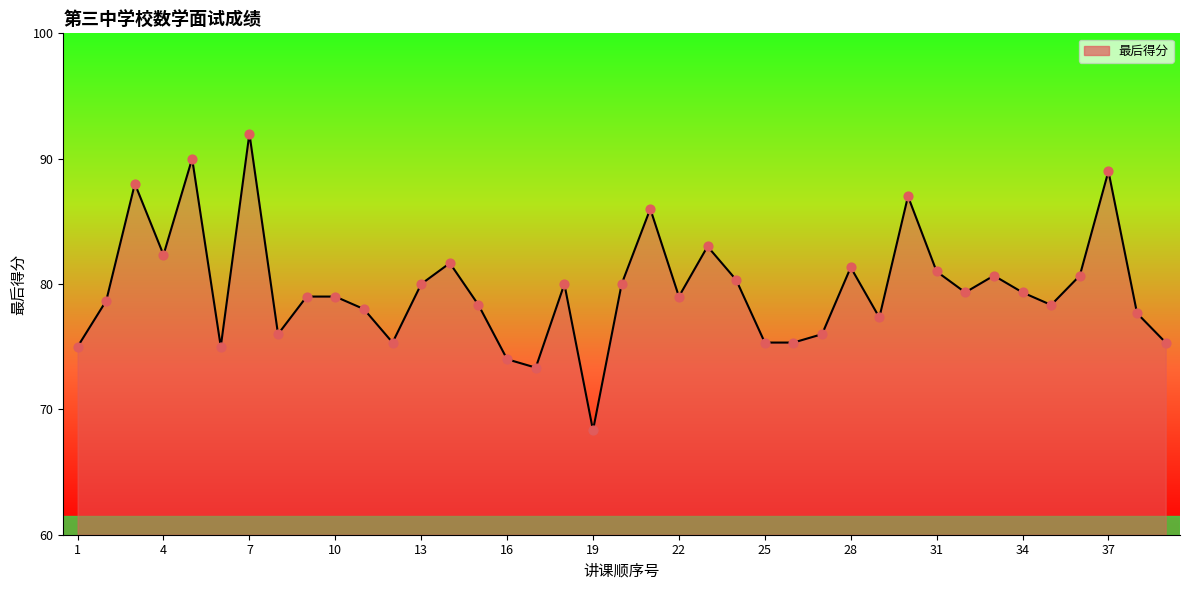

What is the minimum value shown in the chart?

68.3